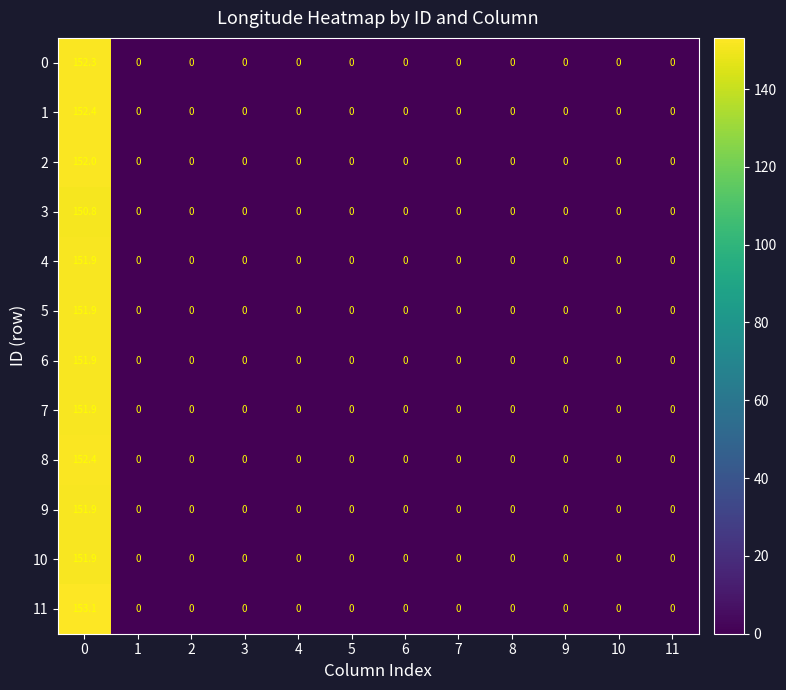

True or false: 4 has a value of 63.3 at 7.

False